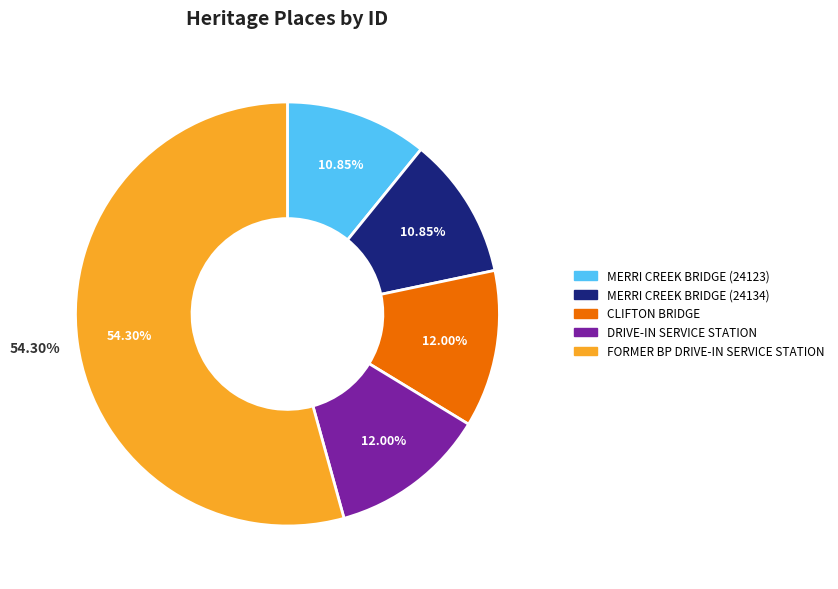

How many slices are in this pie chart?

5